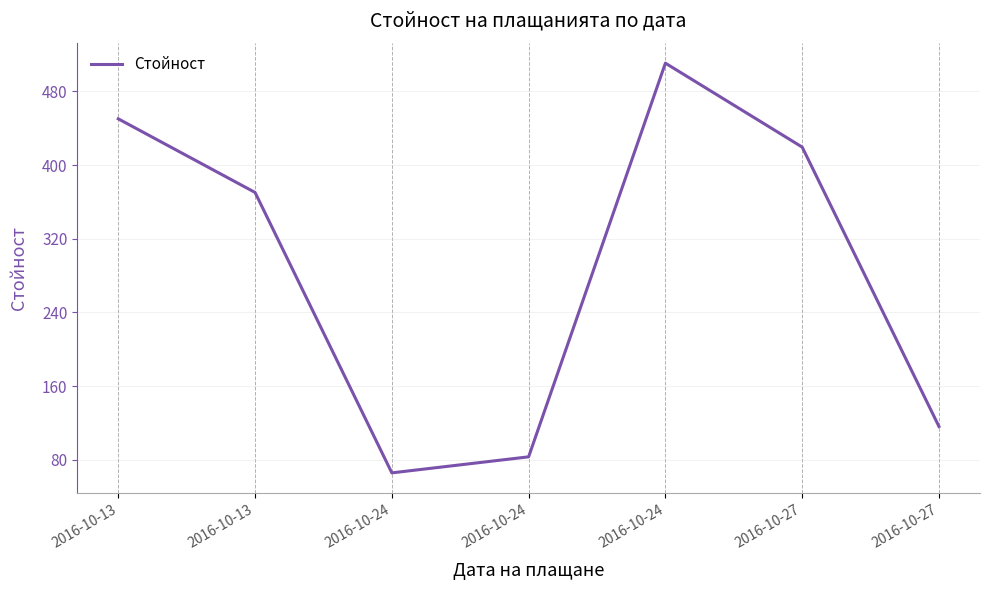

What is the difference between the maximum and minimum values?

444.5